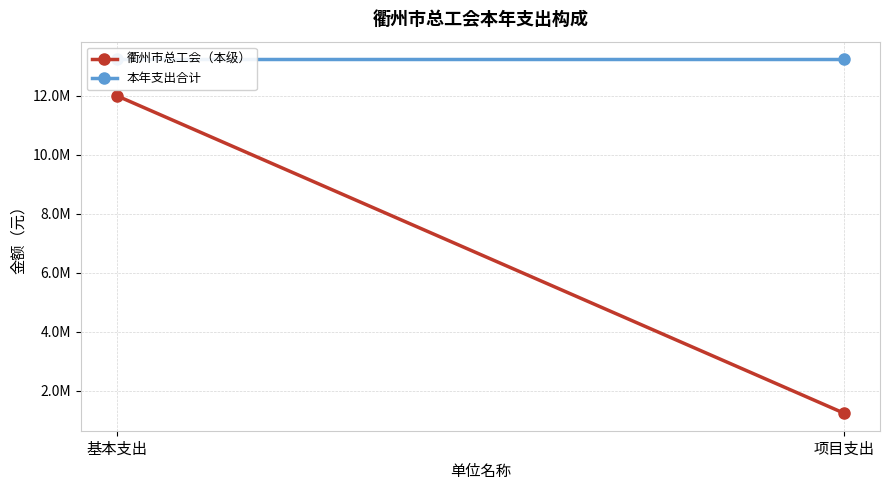

What are all the series names shown in the legend?

衢州市总工会（本级）, 本年支出合计